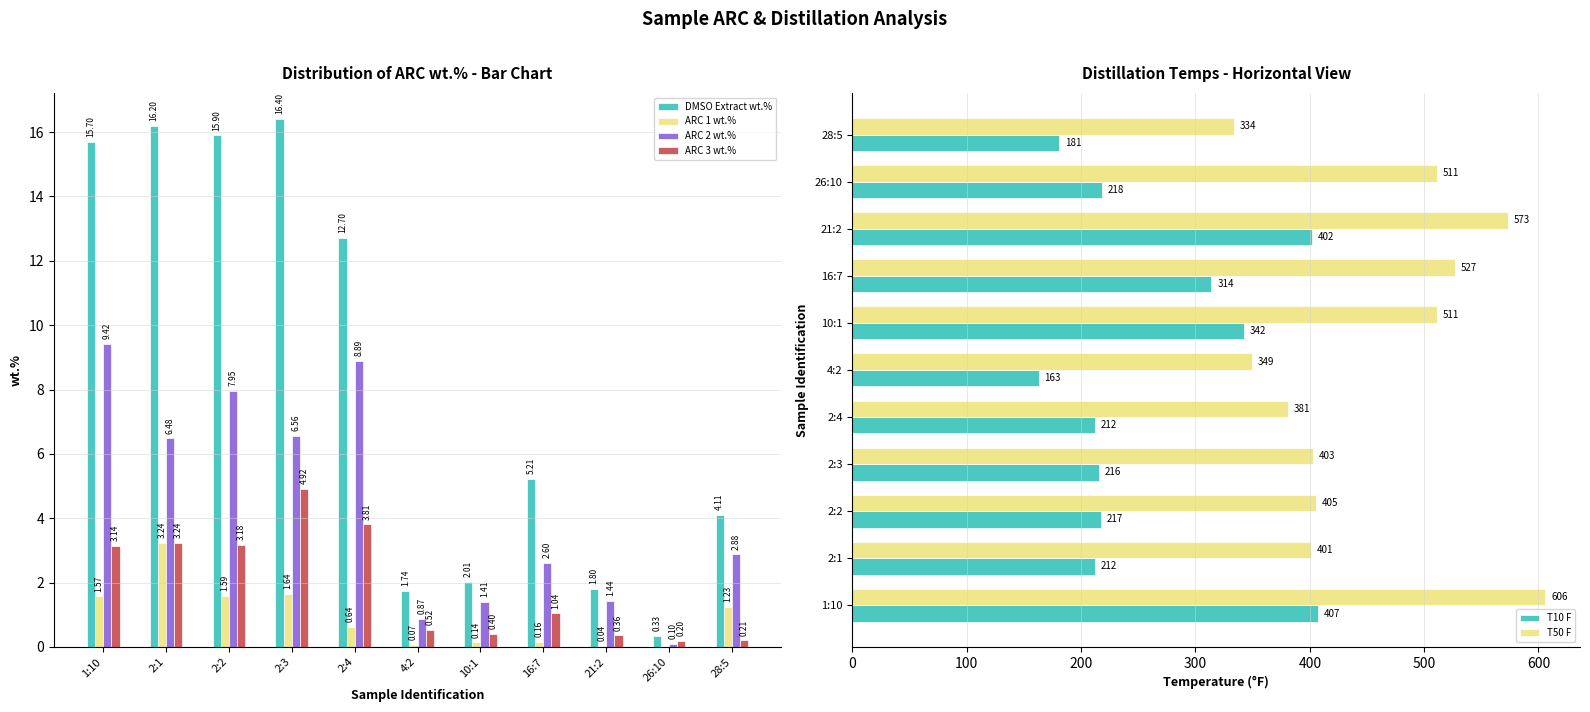

Is it true that ARC 1 wt.% equals 1.2 at 28:5?

True